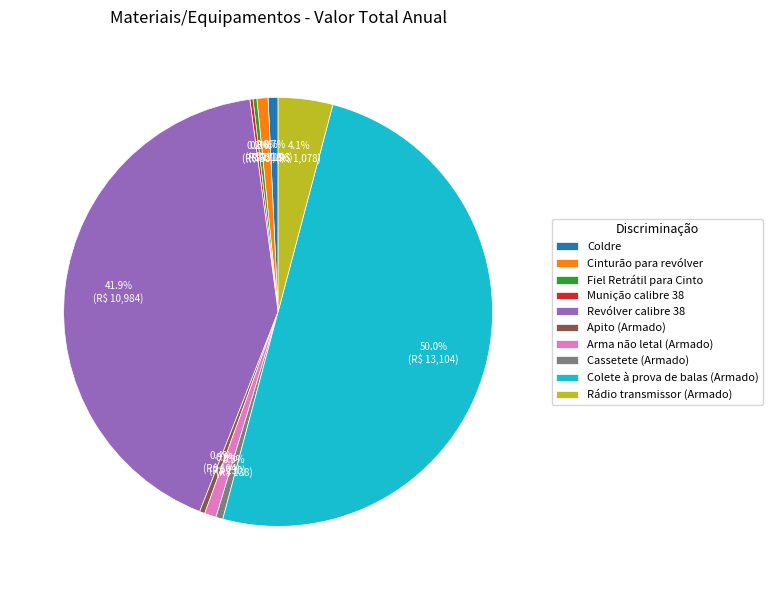

The Revólver calibre 38 slice represents 36% of the pie. True or false?

False